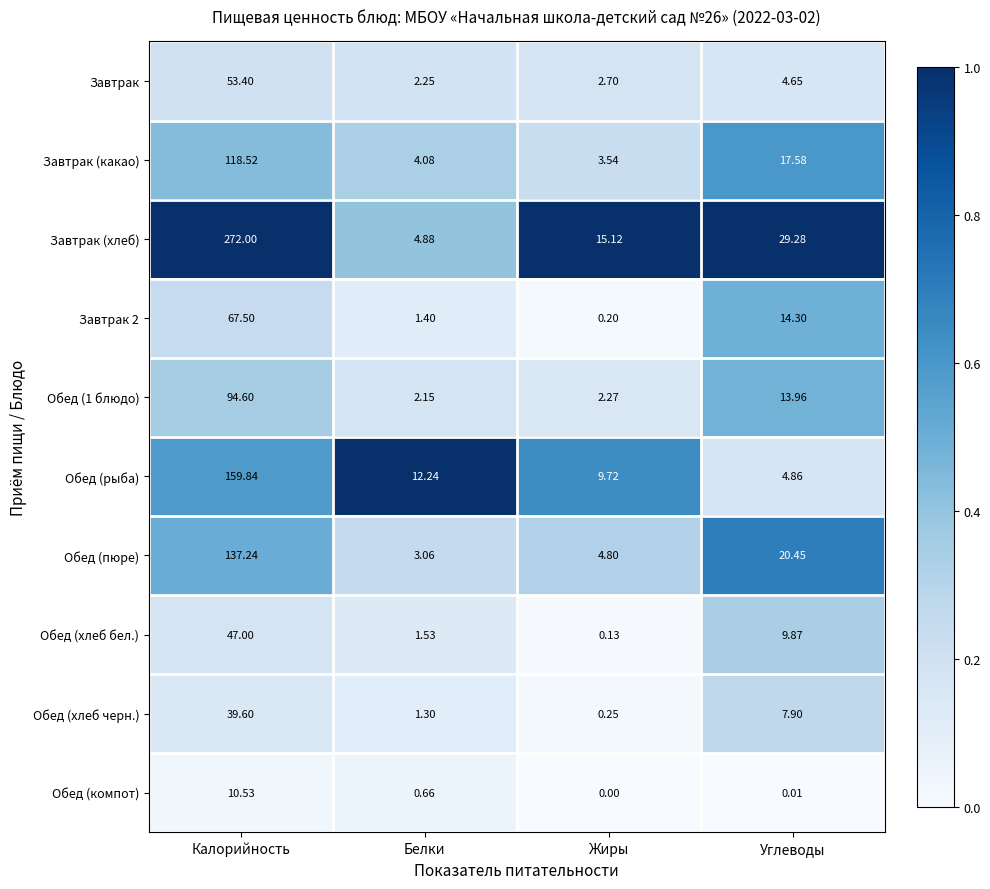

At how many categories does at least one series exceed 0?

4